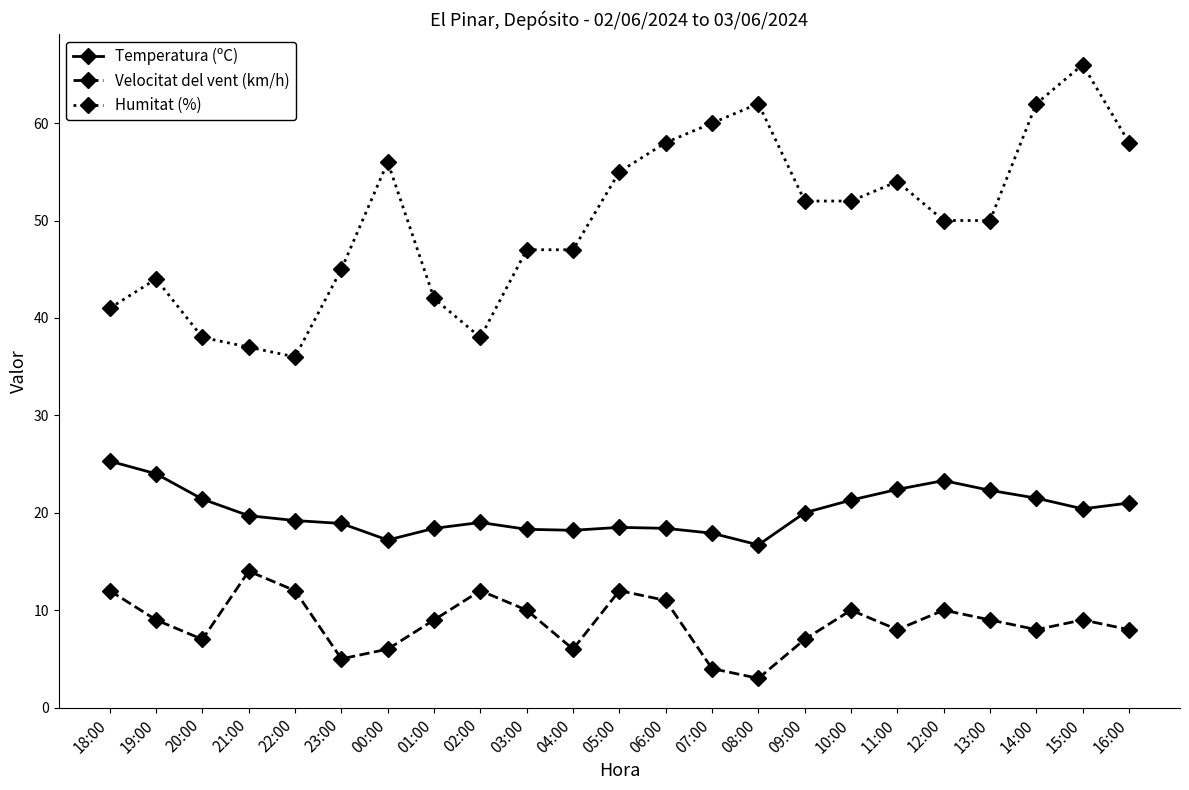

True or false: Velocitat del vent (km/h) and Temperatura (ºC) cross at least once.

False